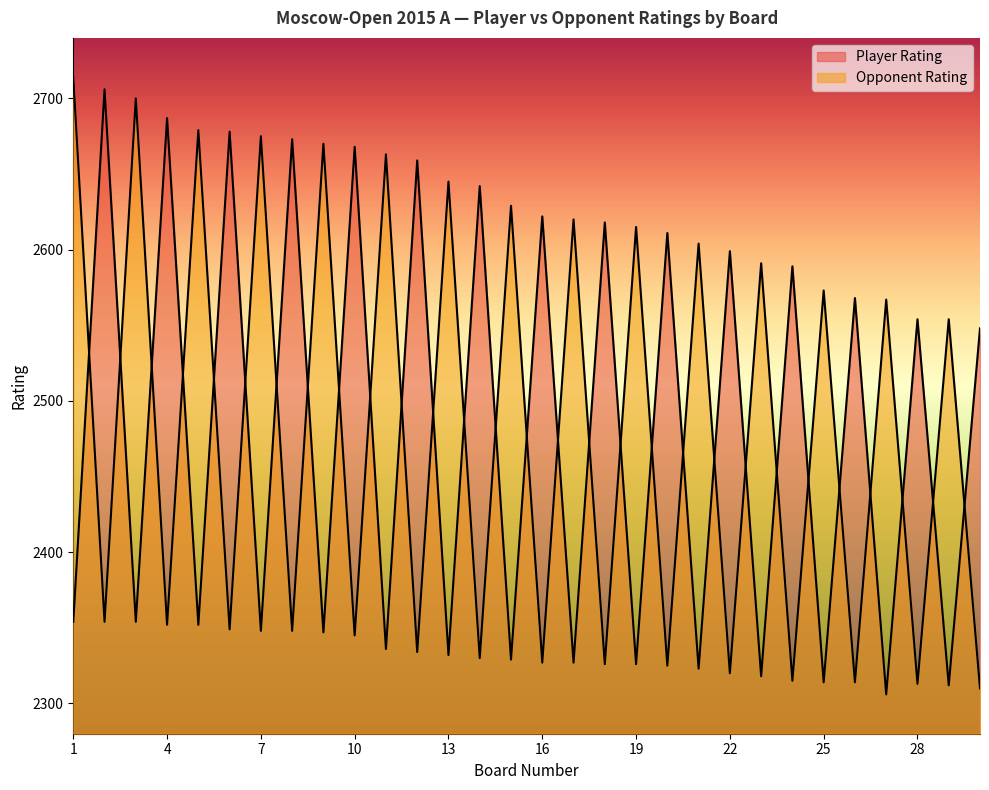

Where is the first local minimum for Player Rating?

3